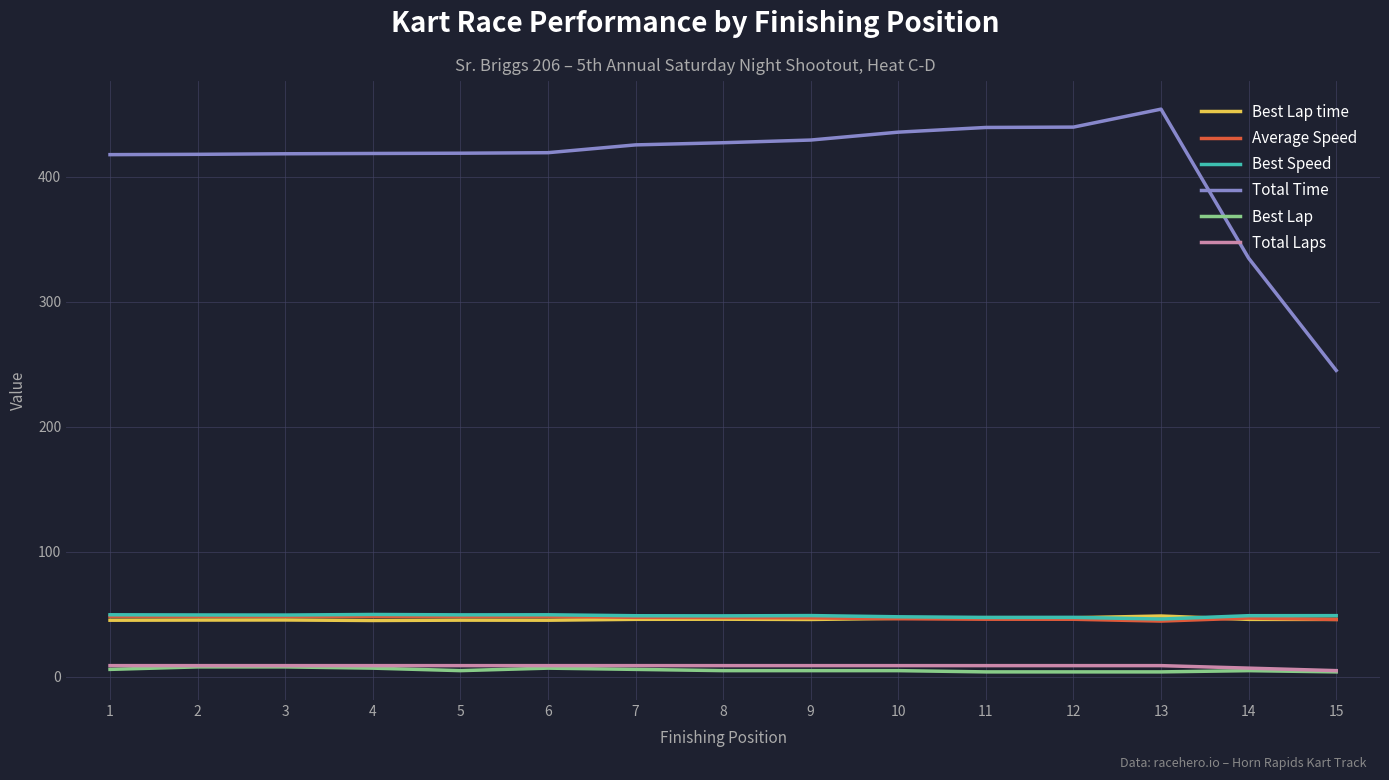

How many series are shown in this chart?

6